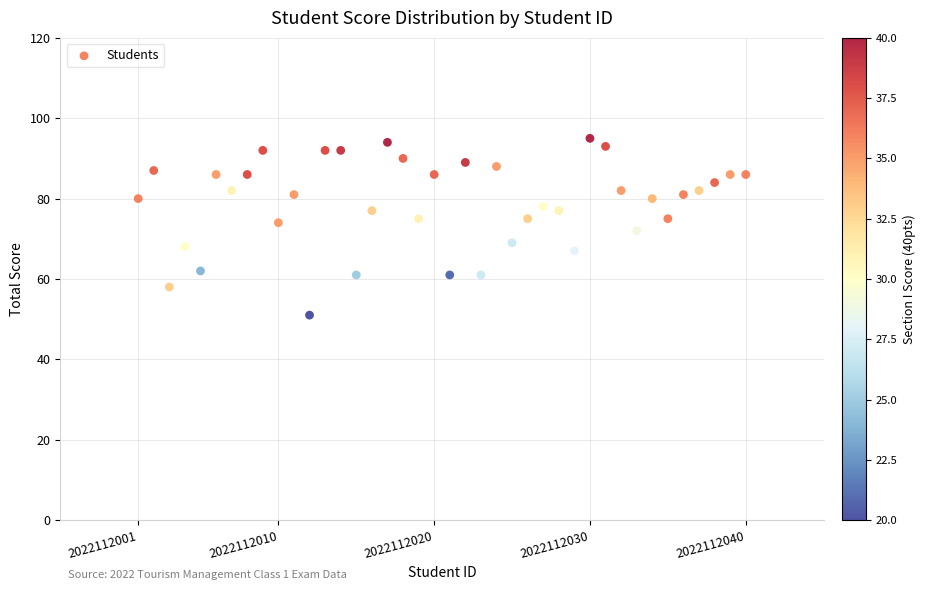

What is the range of Y values (max minus min)?

44